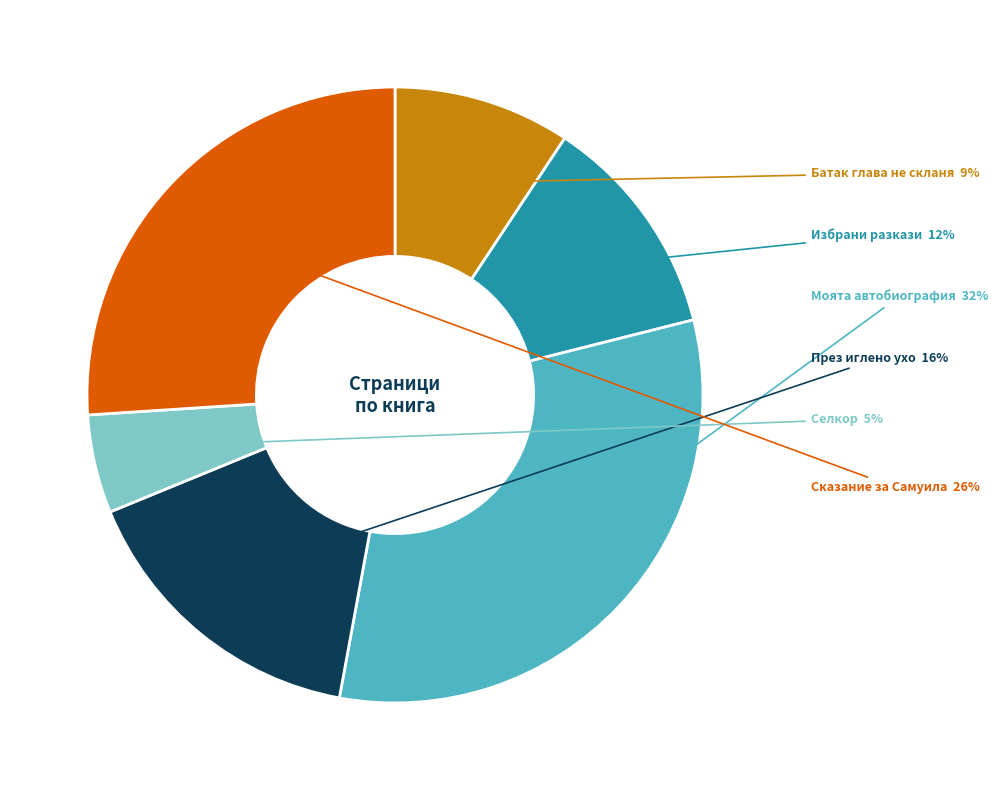

To the nearest percent, what is the difference between the largest and smallest slice percentages?

27%